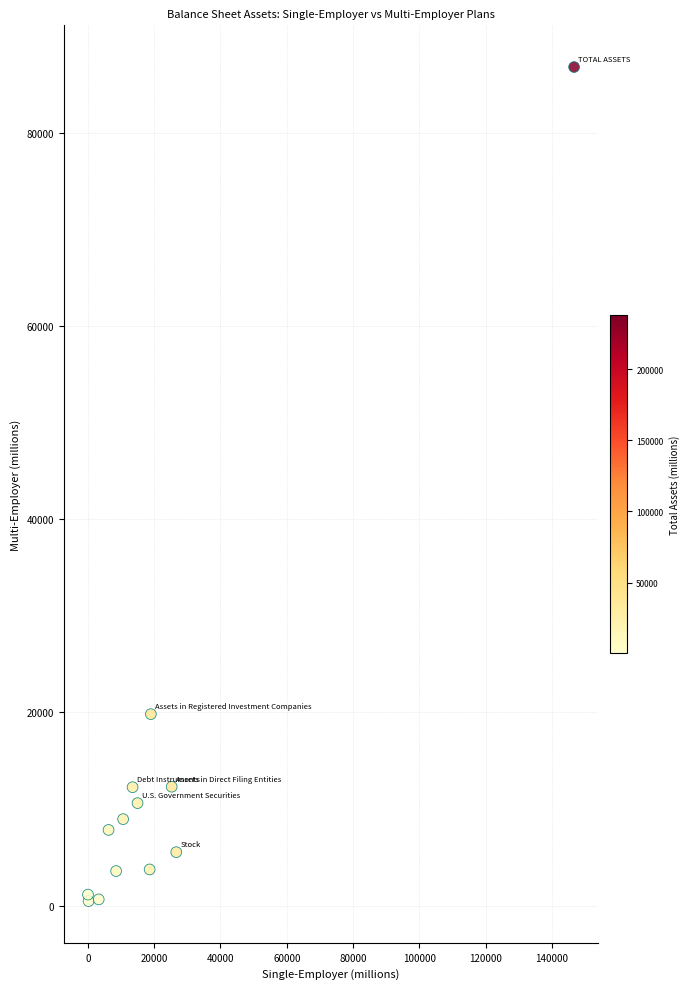

What Y value in the scatter plot is closest to 43637?

19816